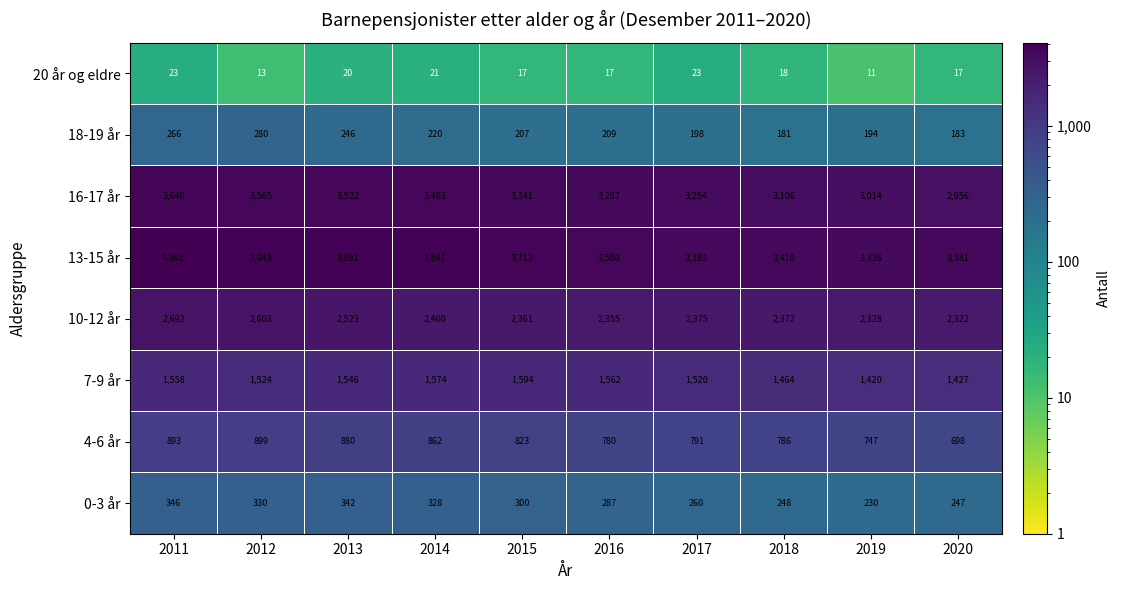

At how many categories does at least one series exceed 1729?

10